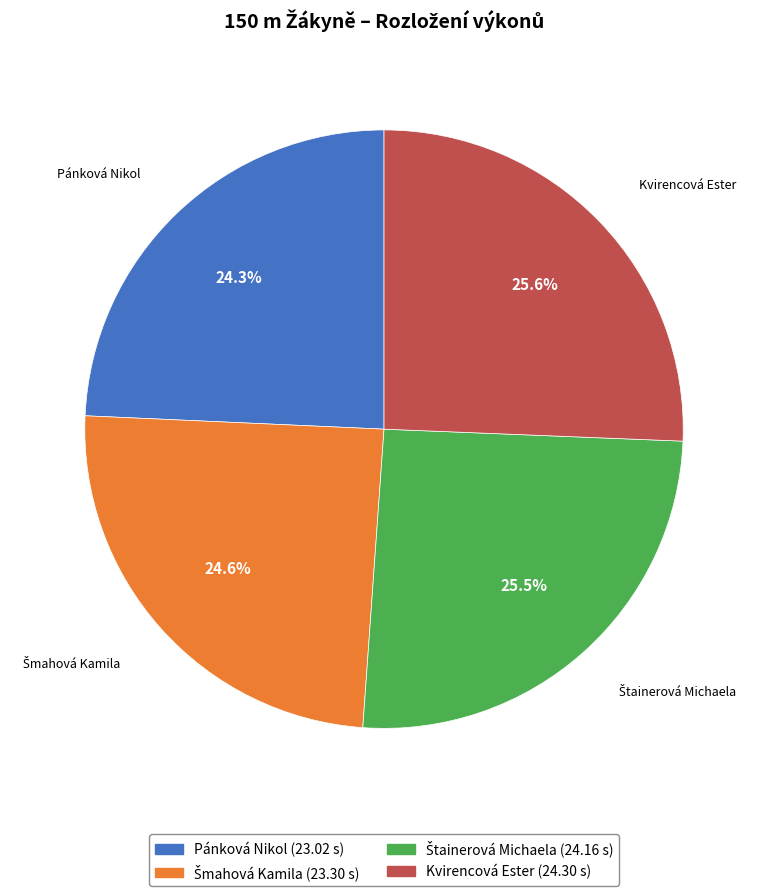

What portion of the pie excludes Pánková Nikol?

75.7%